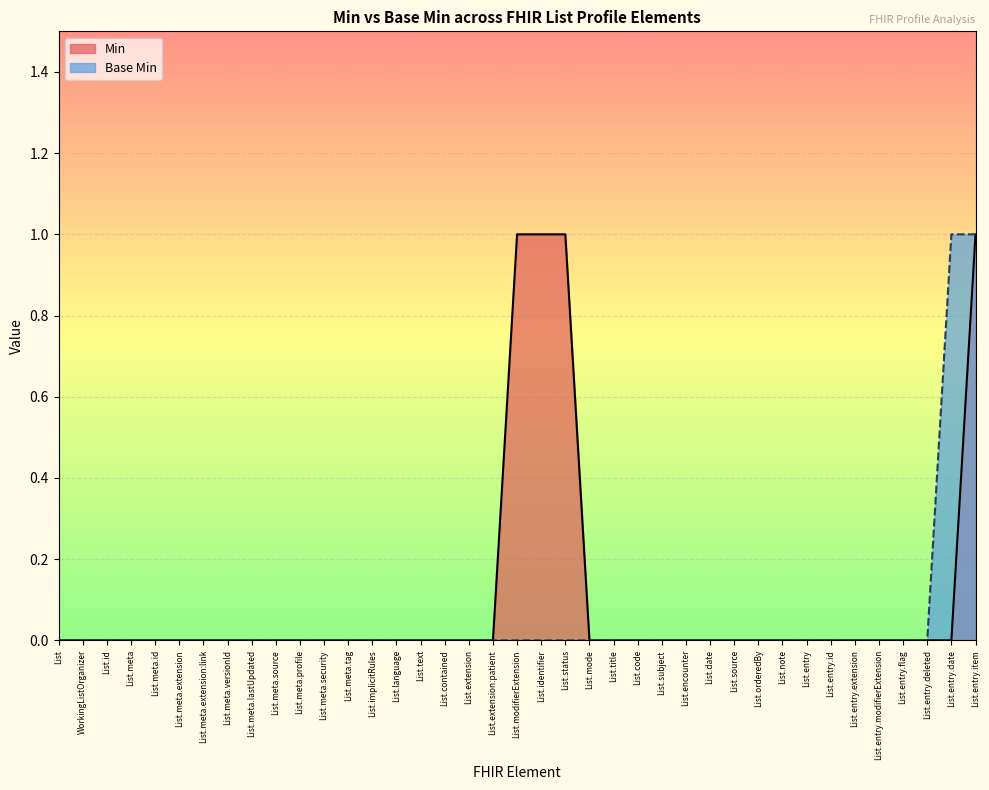

List the series in order of their overall mean, lowest first.

Base Min, Min